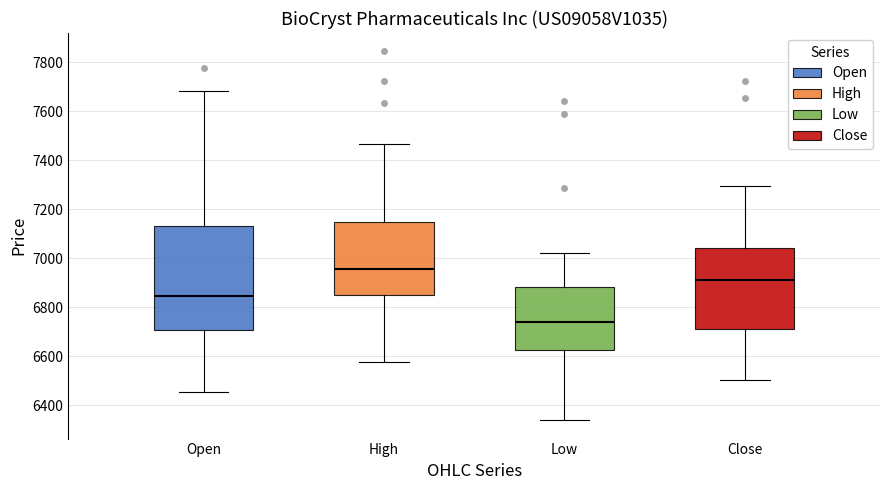

Which box has the highest median line?

High